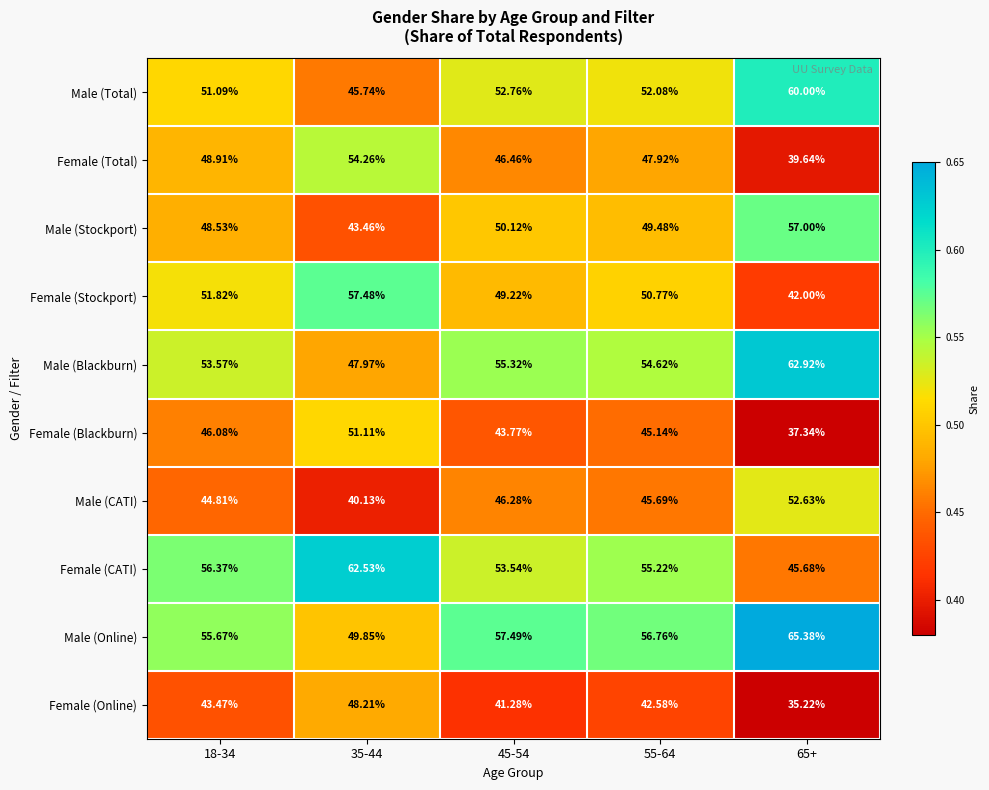

Which series changed the most between 45-54 and 65+?

Male (Online)